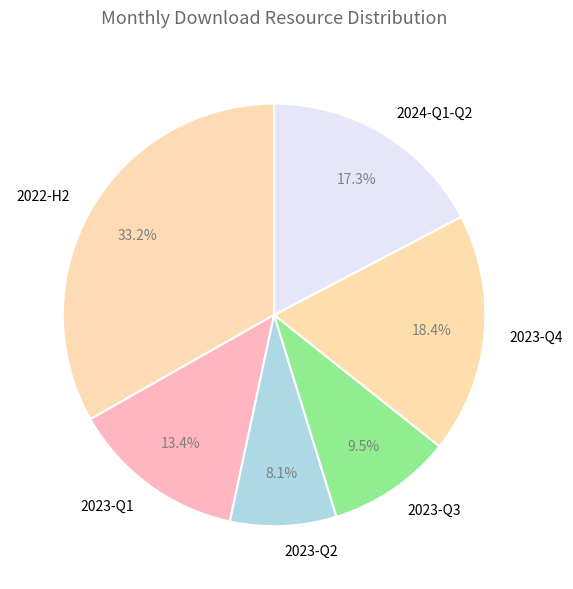

What is the largest slice in the pie chart?

2022-H2